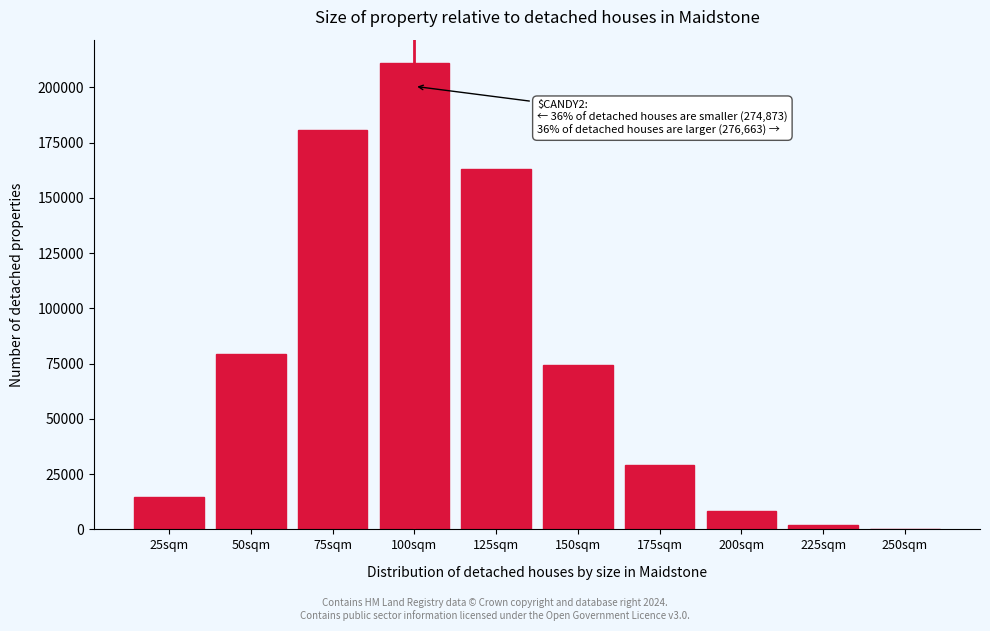

Reading left to right, extract all data points from this chart.

25sqm=14596	50sqm=79478	75sqm=180799	100sqm=211079	125sqm=162933	150sqm=74204	175sqm=29141	200sqm=8290	225sqm=1852	250sqm=243